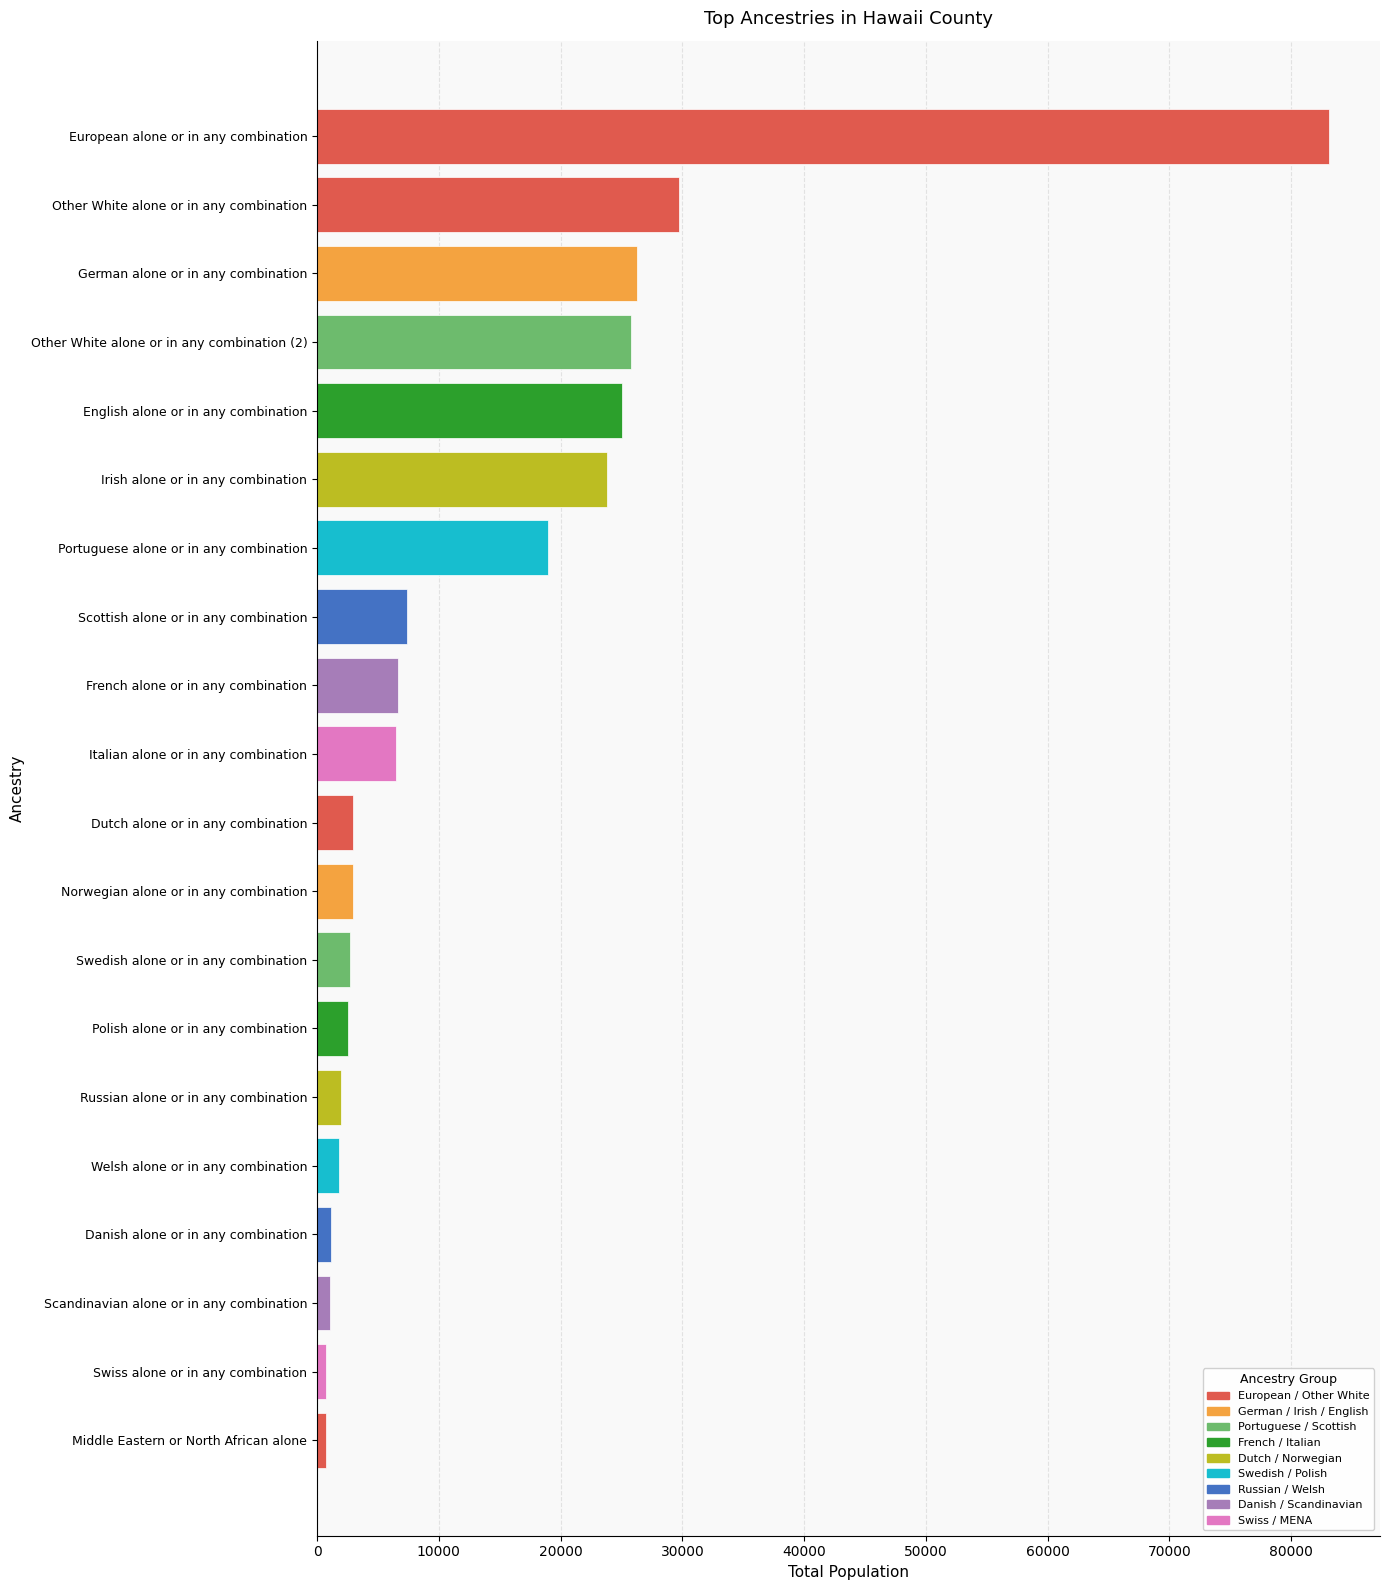

Which has a higher value, Portuguese alone or in any combination or Other White alone or in any combination (2)?

Other White alone or in any combination (2)